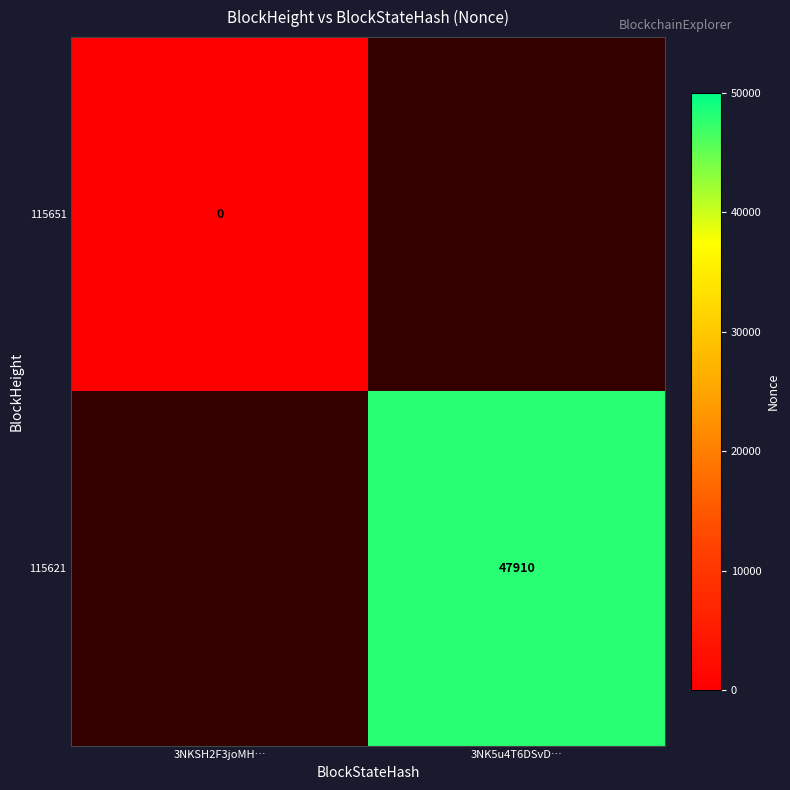

The value of 115621 at 3NK5u4T6DSvD… is 18426. True or false?

False